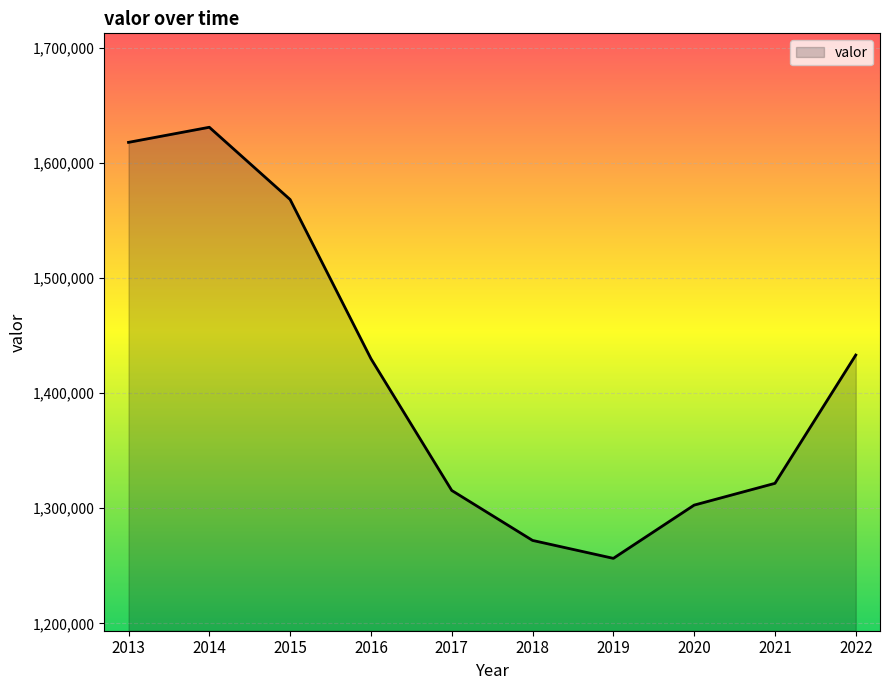

At which category does the data reach its first local peak?

2014